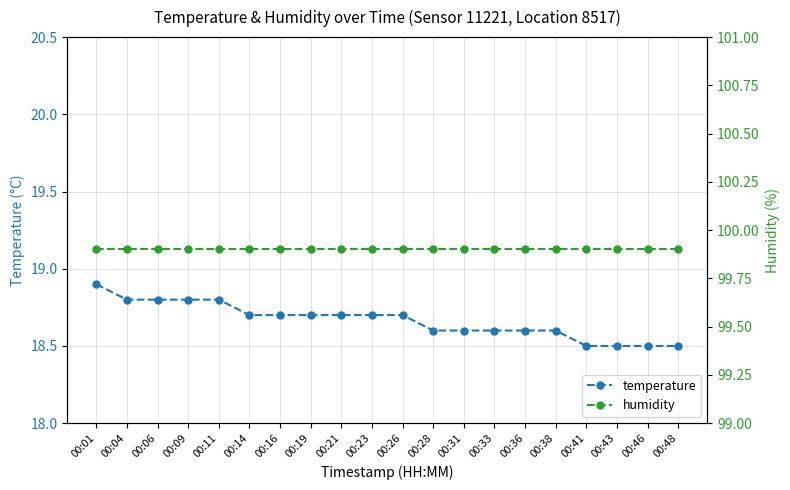

What is the lowest value of the humidity series?

99.9